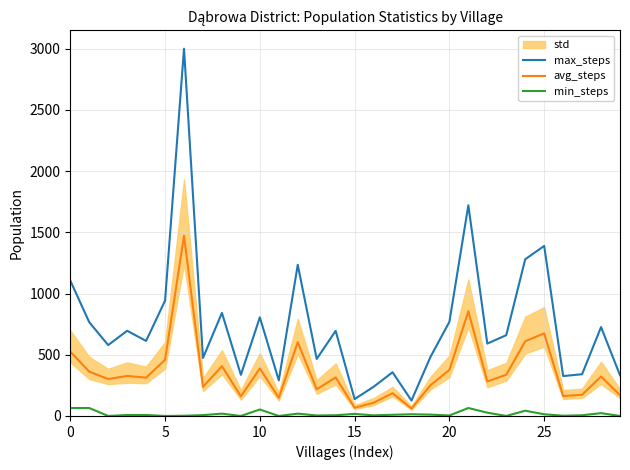

What is the difference between the second highest and minimum values in the max_steps series?

1595